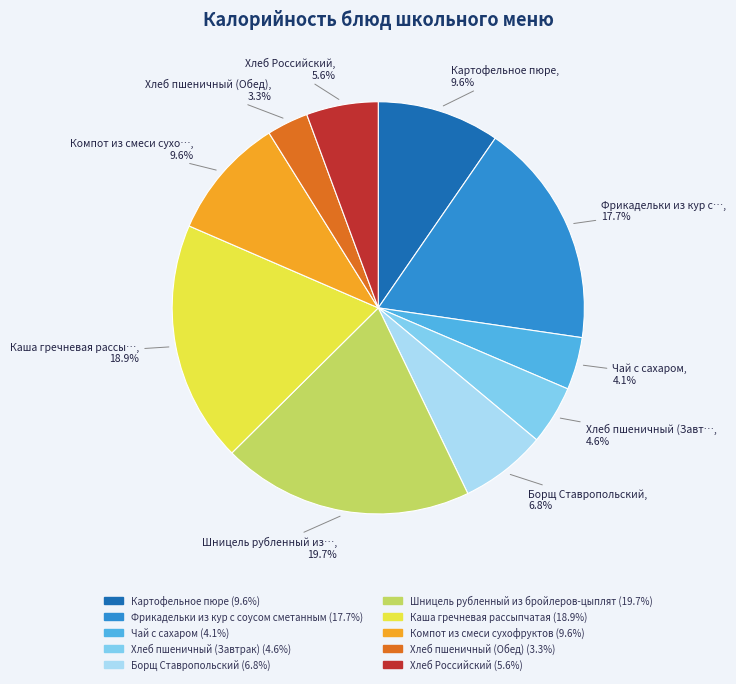

How many segments does this pie chart have?

10